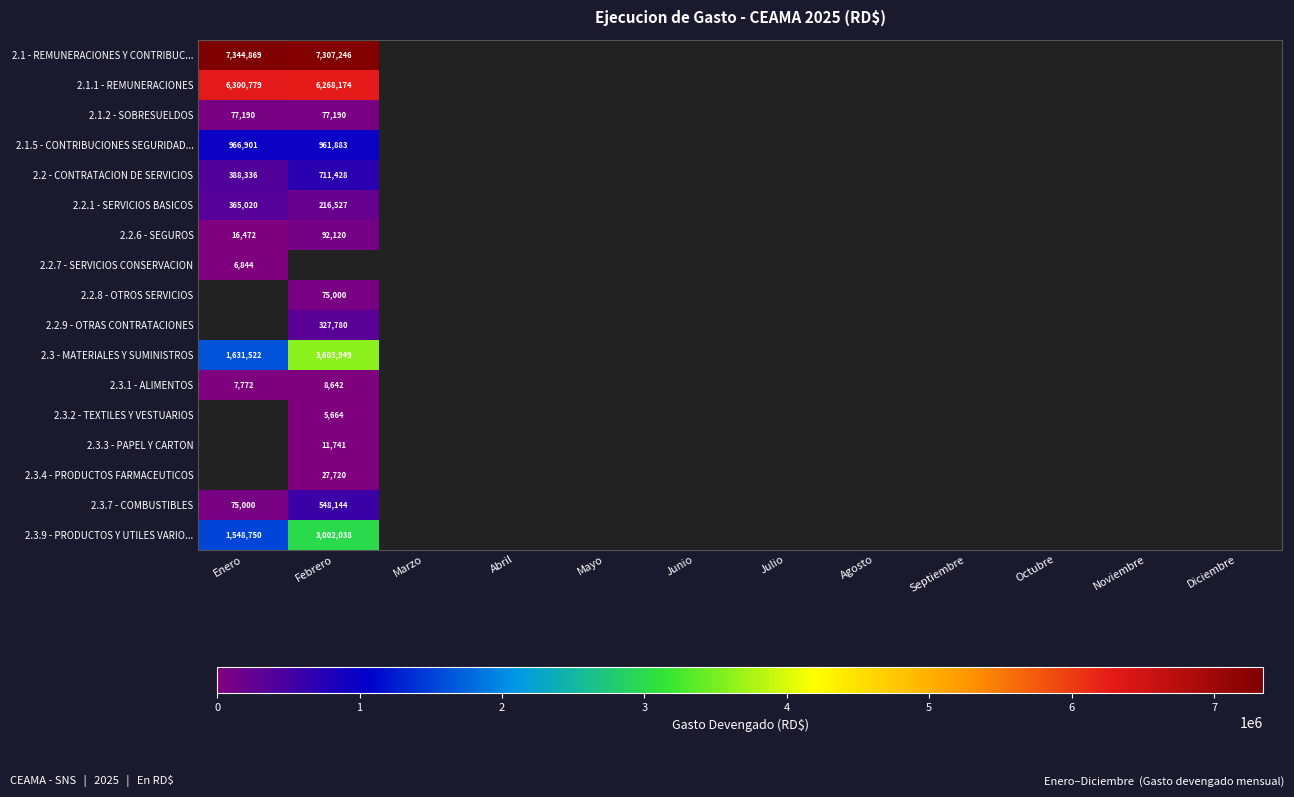

How many data points does each series have?

12